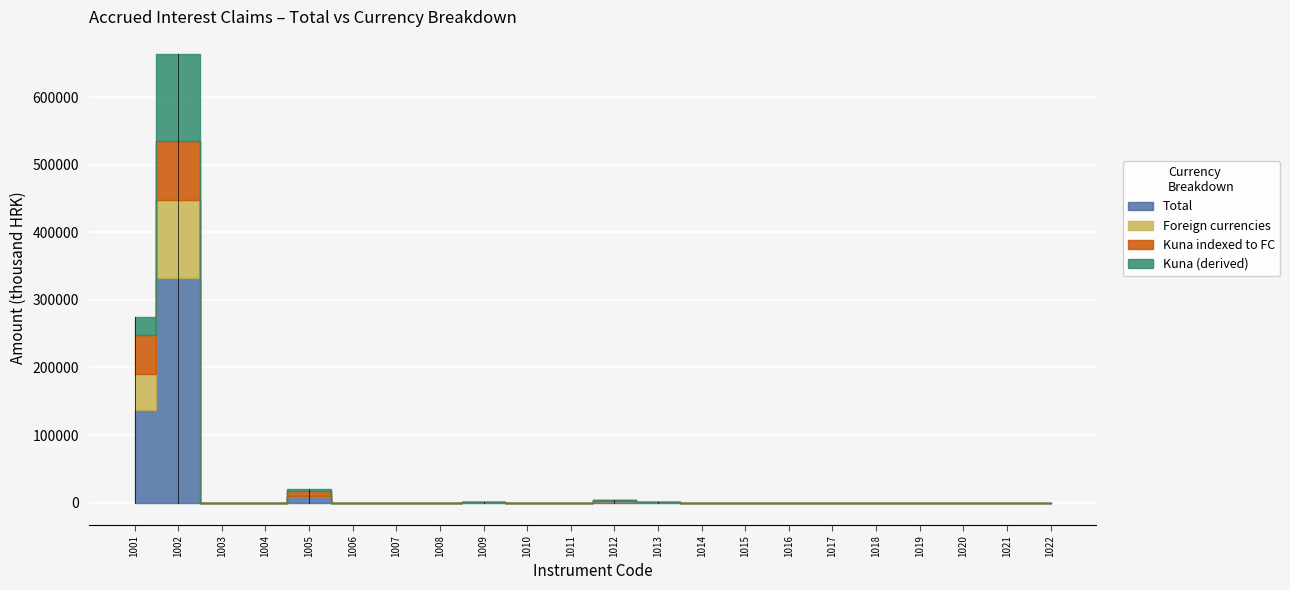

How many intersections are there between Kuna indexed to FC and Kuna (derived)?

4